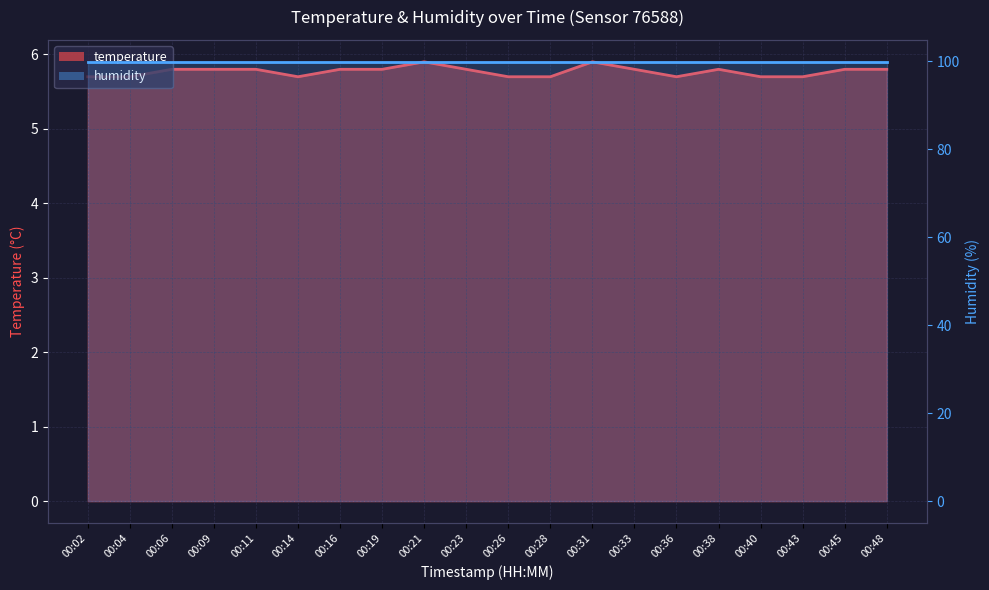

List the labels in order of value, smallest first.

00:02, 00:04, 00:14, 00:26, 00:28, 00:36, 00:40, 00:43, 00:06, 00:09, 00:11, 00:16, 00:19, 00:23, 00:33, 00:38, 00:45, 00:48, 00:21, 00:31